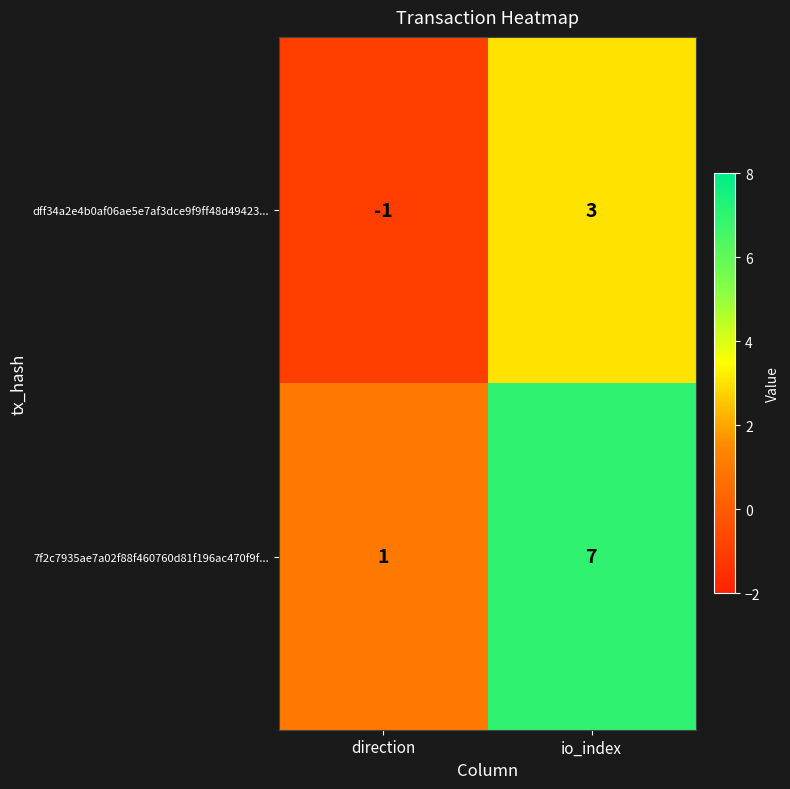

Which series has the largest range (max minus min)?

7f2c7935ae7a02f88f460760d81f196ac470f9f...